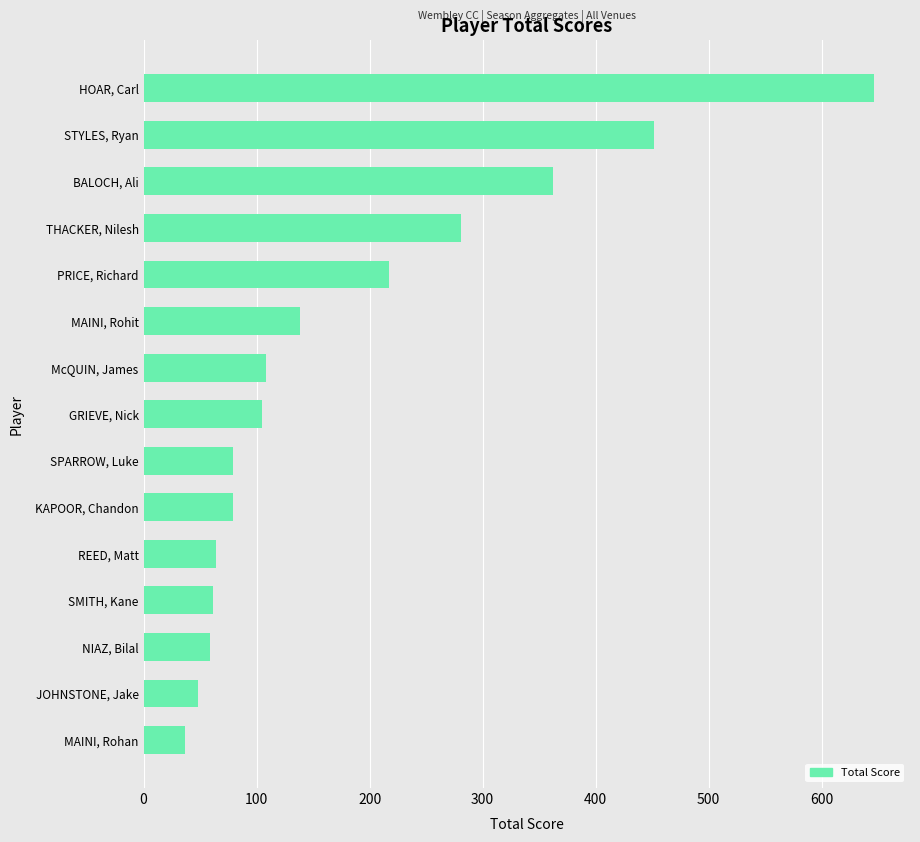

What is the value of the 4th bar from the top?

281